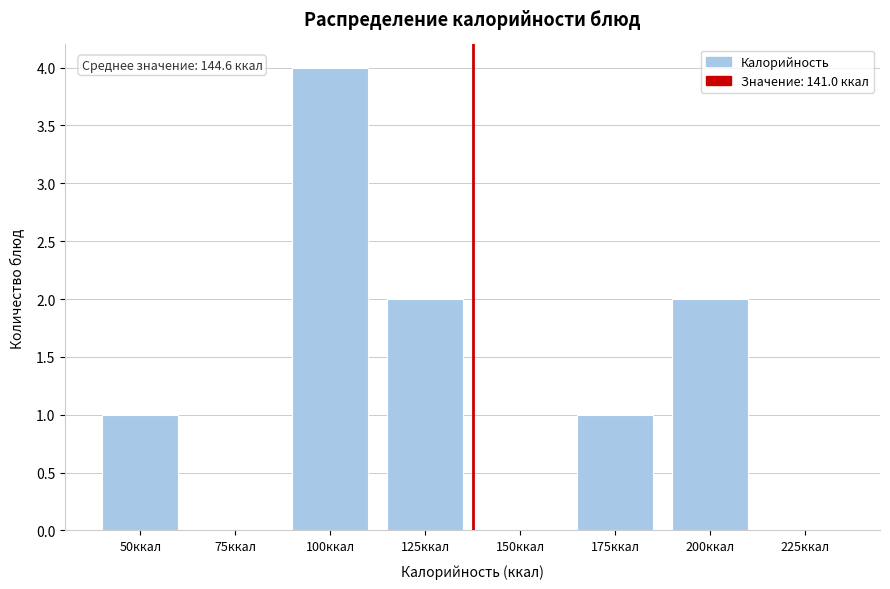

Reading left to right, what are all the values shown in this chart?

50ккал=1	75ккал=0	100ккал=4	125ккал=2	150ккал=0	175ккал=1	200ккал=2	225ккал=0